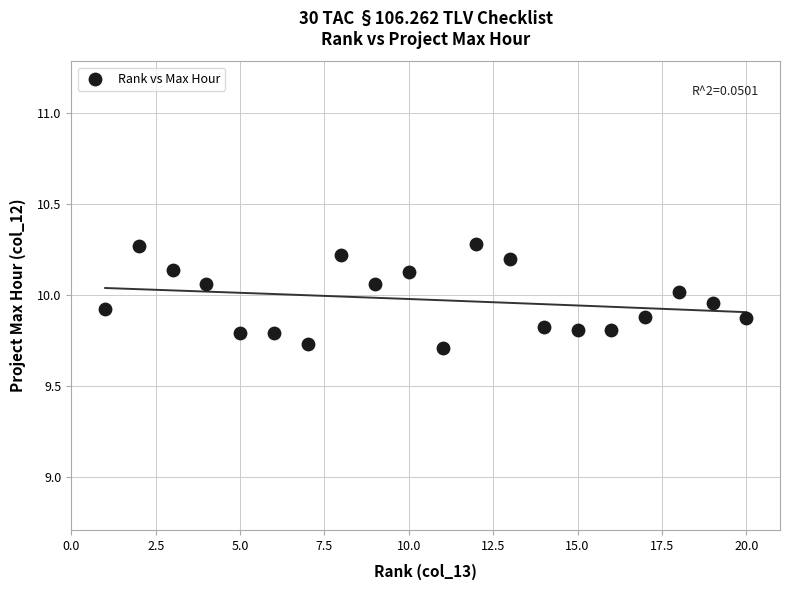

What is the range of X values (max minus min)?

19.0